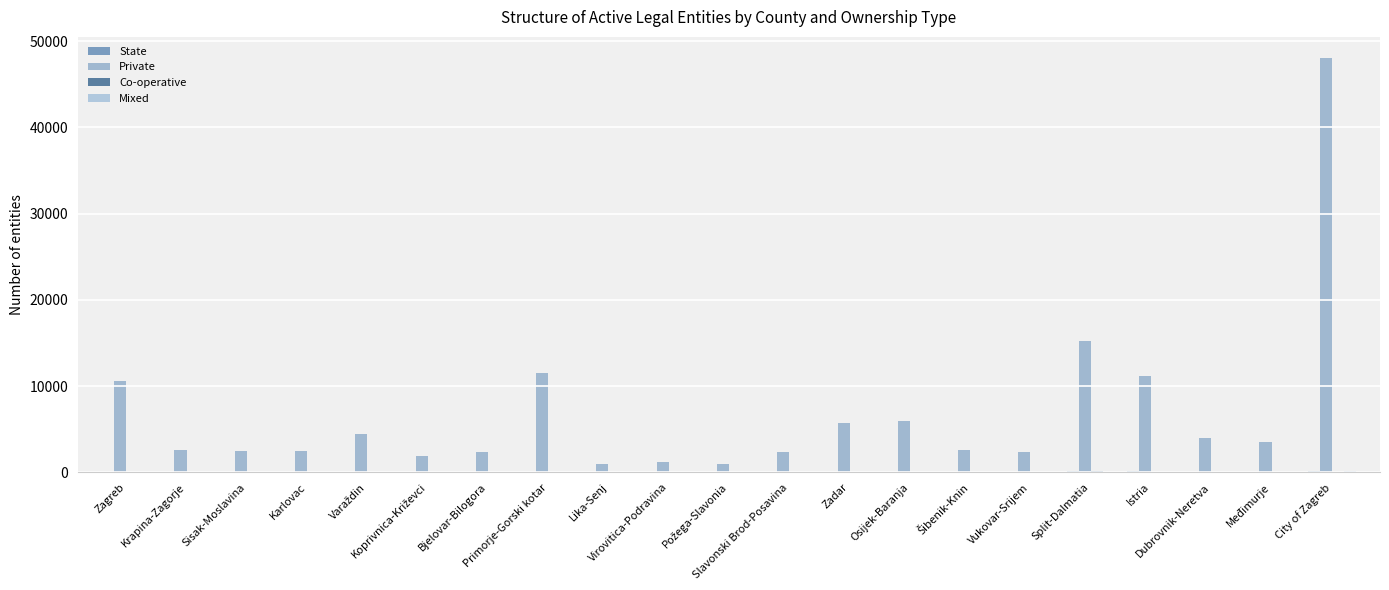

Rank the series at Virovitica-Podravina from highest to lowest value.

Private, State, Co-operative, Mixed